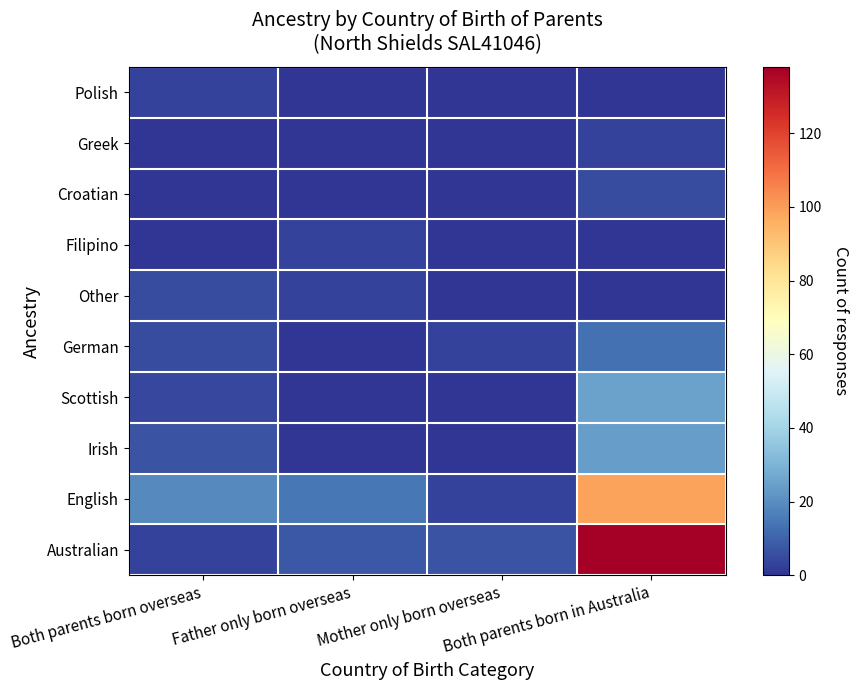

What is the total value across all series at Father only born overseas?

29